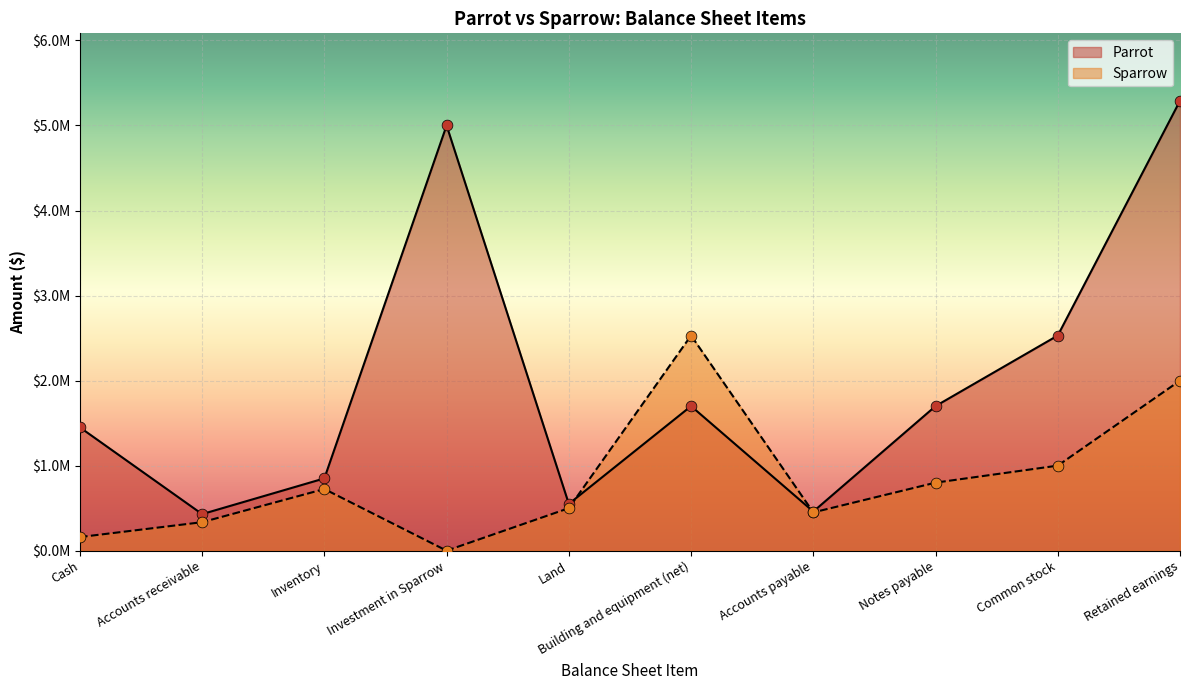

Is the value of Sparrow at Cash greater than the value of Parrot at Notes payable?

No